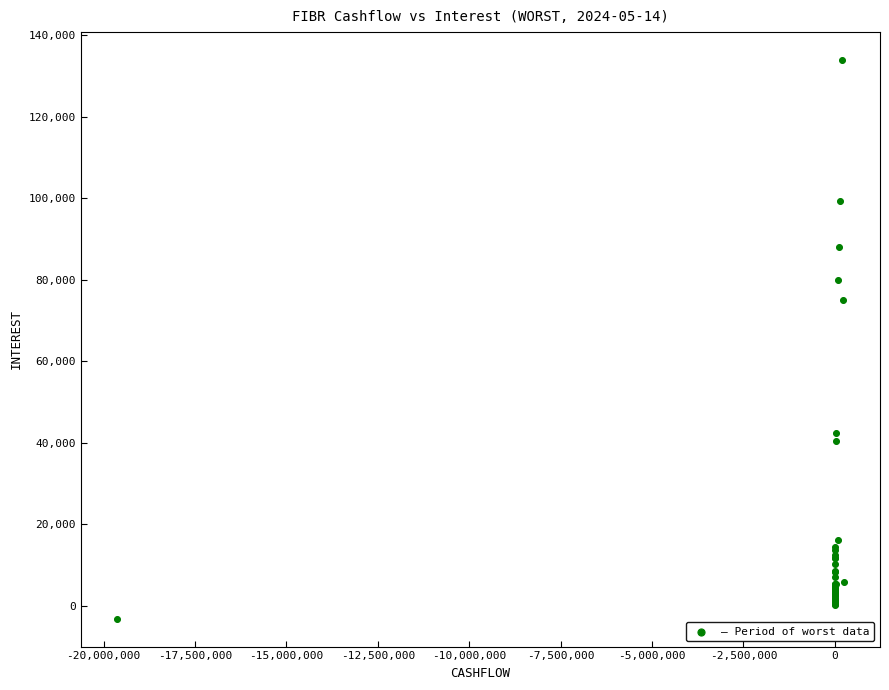

What Y value in the scatter plot is closest to 65374?

74990.5